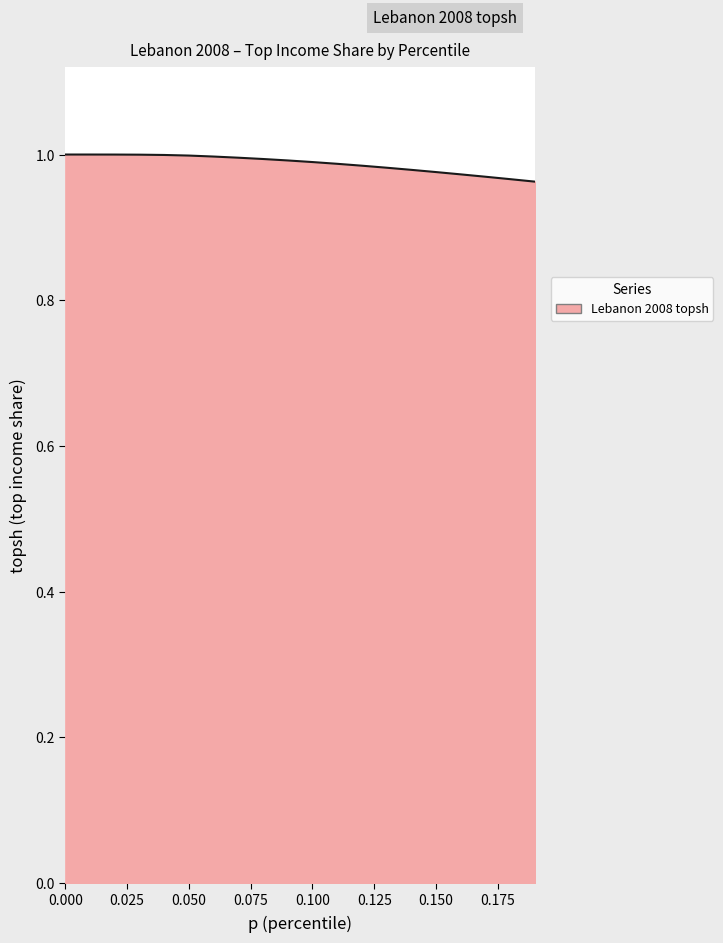

What is the greatest value displayed?

1.0